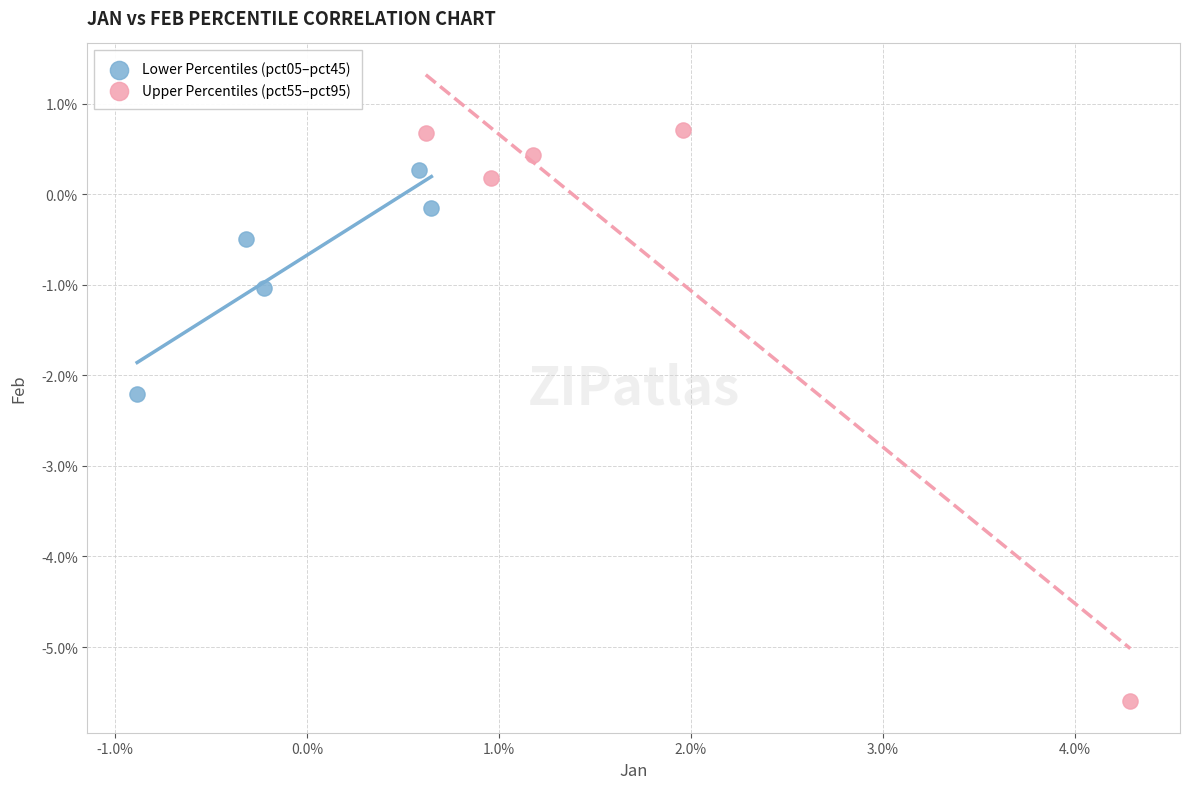

What are all the series names shown in the legend?

Lower Percentiles (pct05–pct45), Upper Percentiles (pct55–pct95)